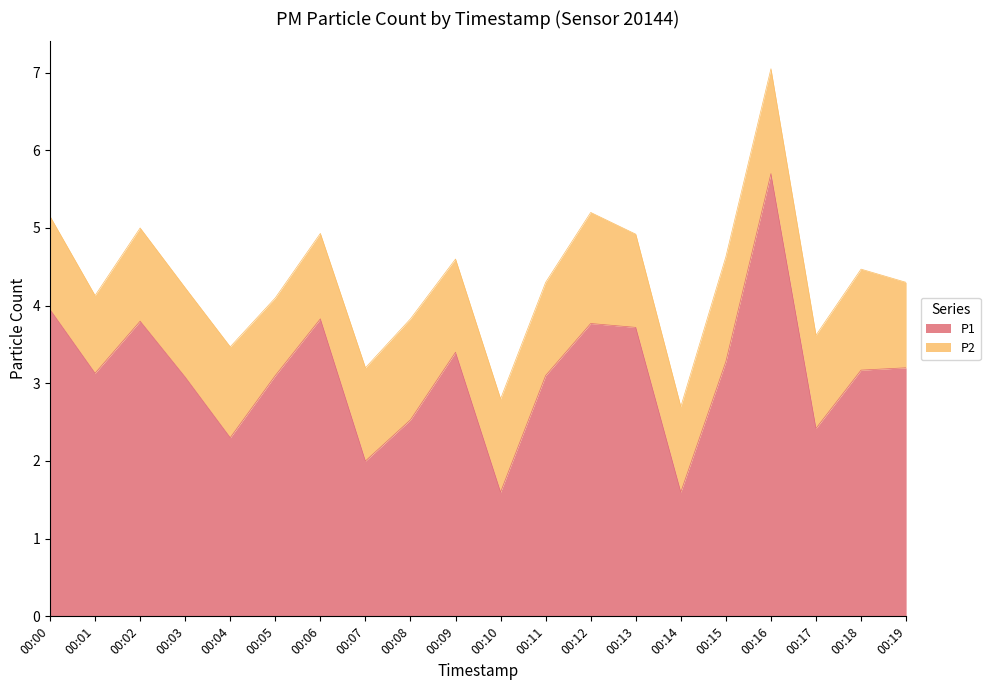

Where does the data first go above 3?

00:00